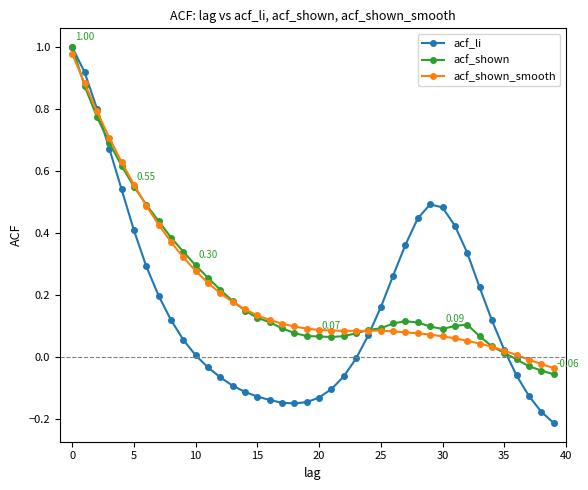

Which series has the widest spread of values?

acf_li